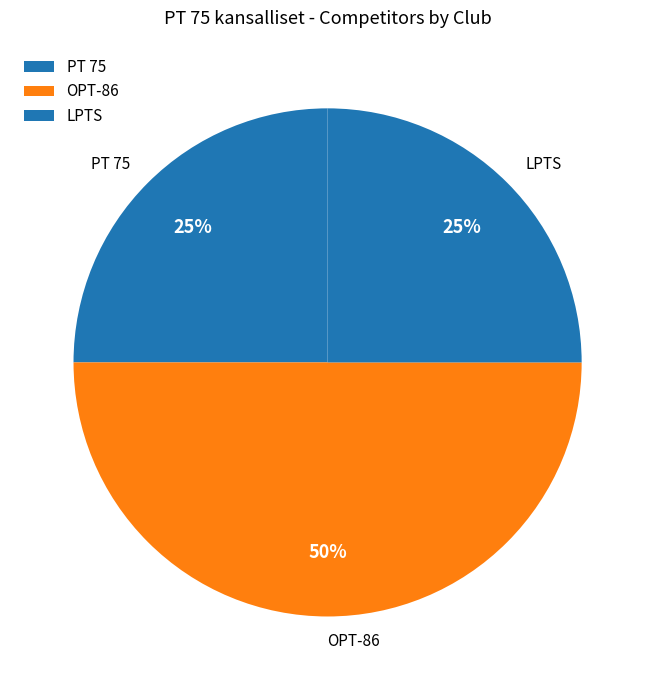

True or false: LPTS accounts for 31% of the total.

False